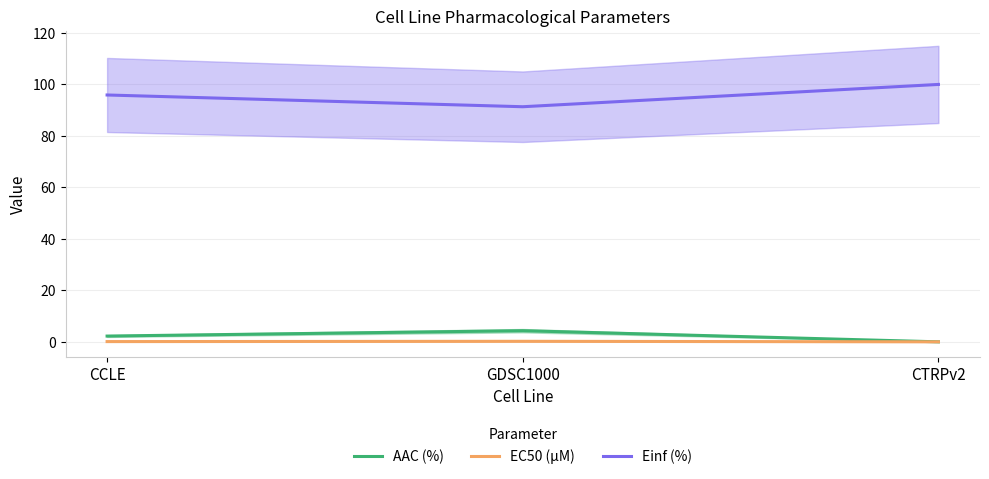

True or false: EC50 (µM) has a value of 0.0 at CTRPv2.

False